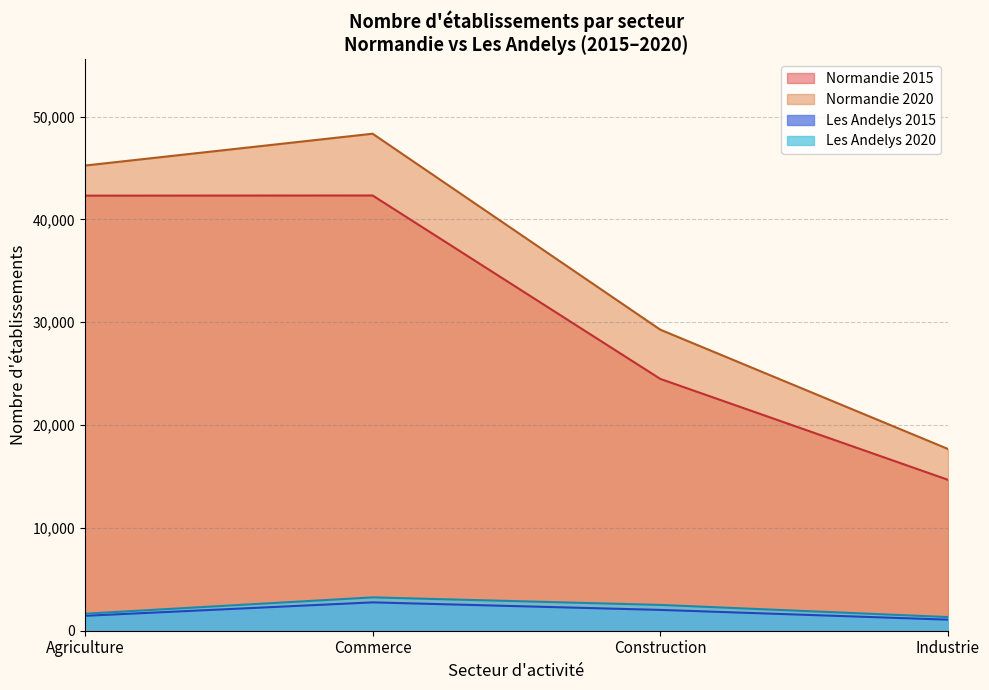

True or false: Normandie 2020 and Les Andelys 2015 intersect in this chart.

False